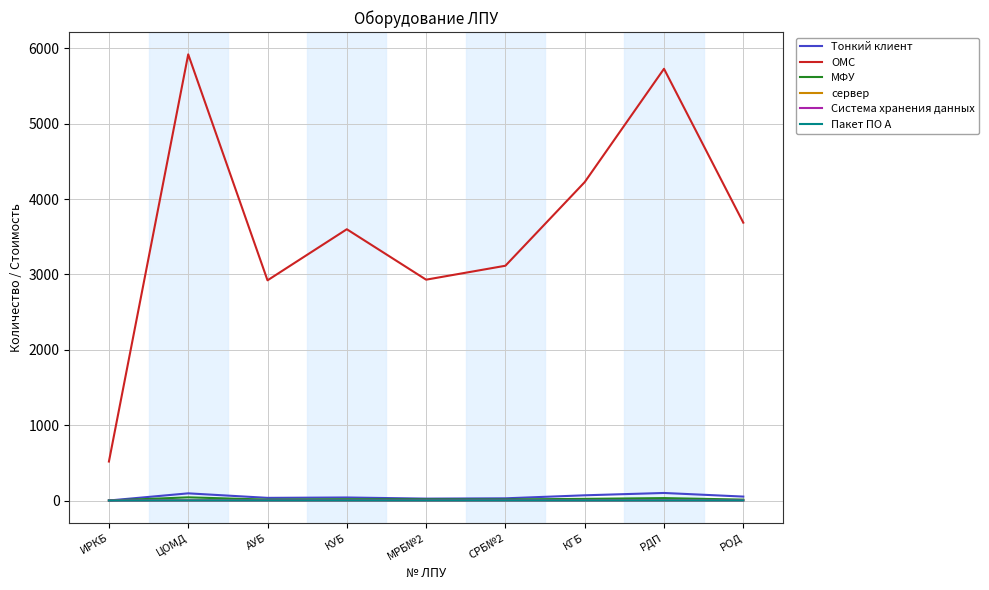

Which has a higher value, ЦОМД or РОД?

ЦОМД